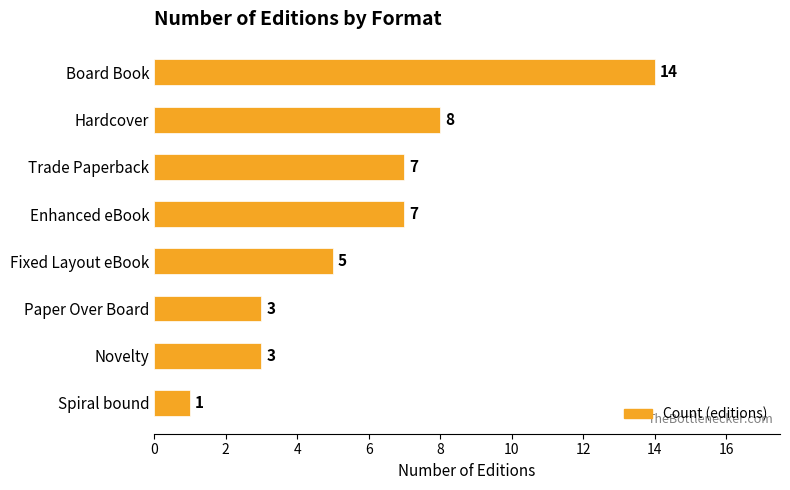

How many data points are less than 7?

4